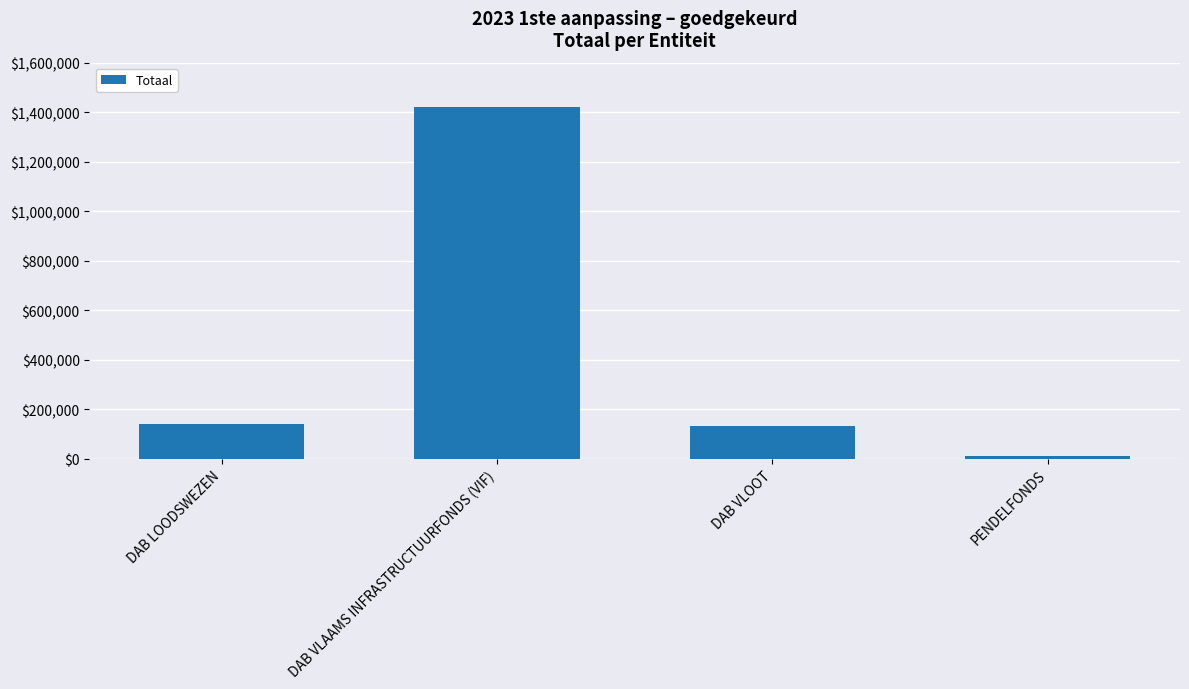

How many data points are less than 139943?

2